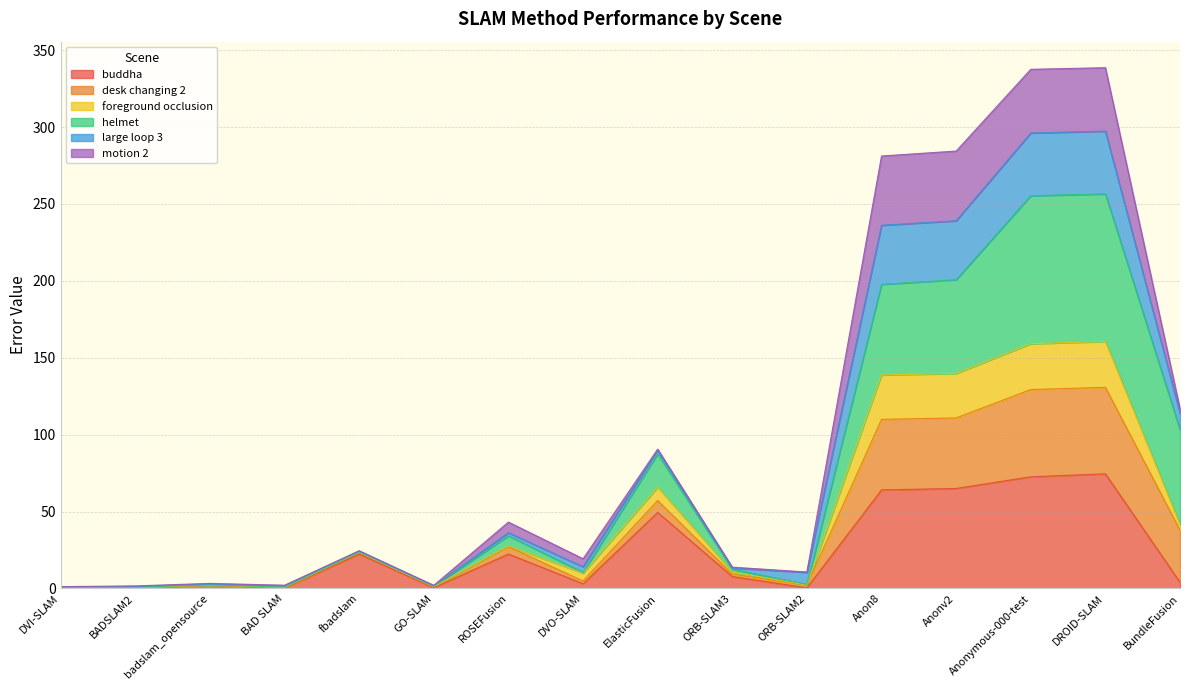

What is the highest value of the buddha series?

74.5